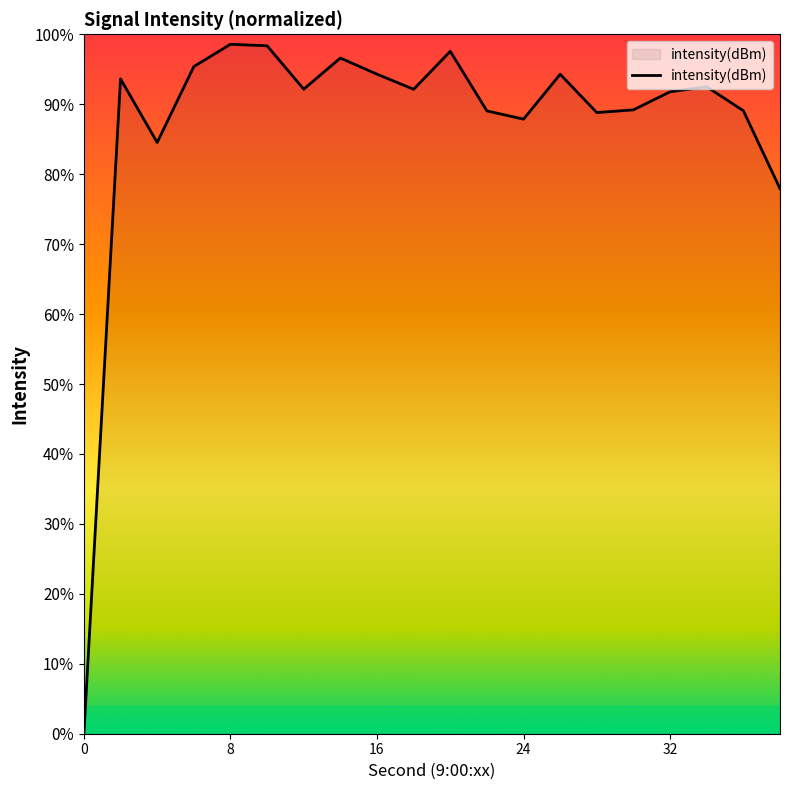

Does the chart display data point markers on the line(s)?

No